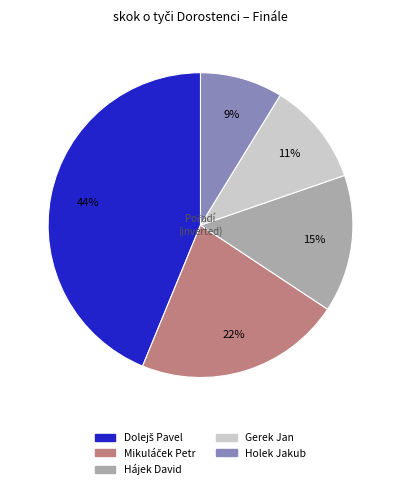

To the nearest percent, what is the difference between the largest and smallest slice percentages?

35%